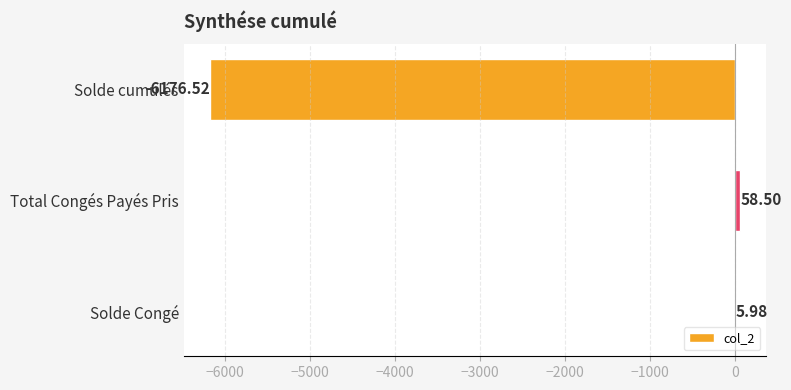

Count the number of values greater than 5.

2